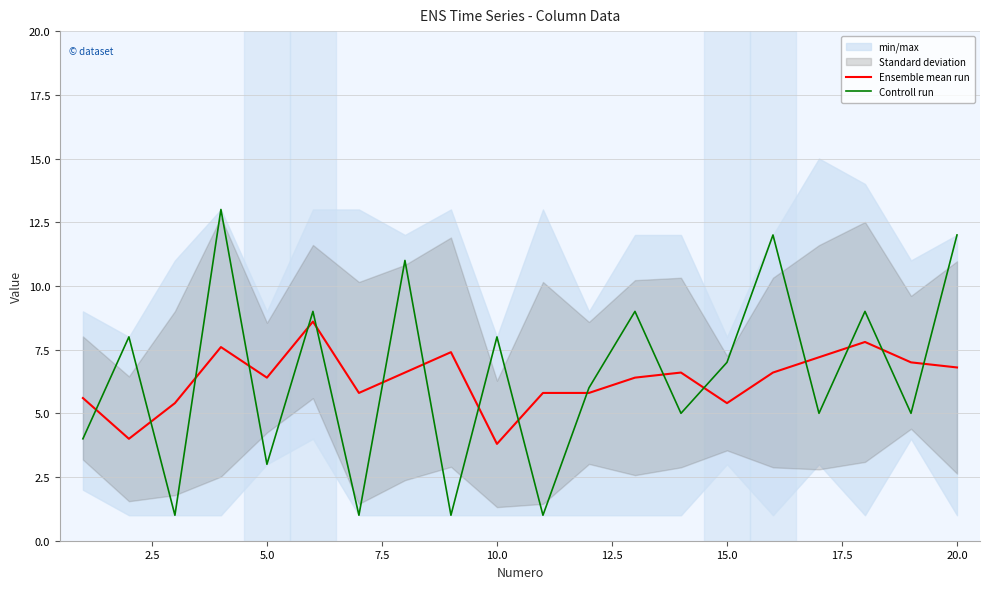

True or false: Ensemble mean run and Controll run cross at least once.

True